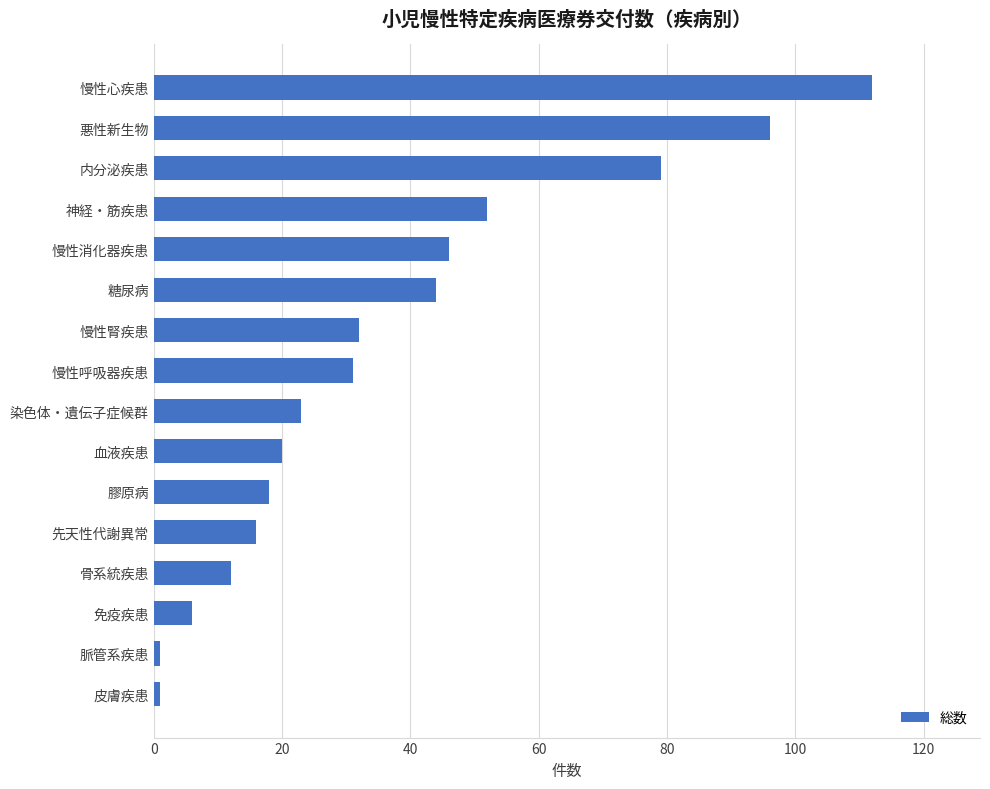

Is it true that the value at 慢性消化器疾患 is 46?

True